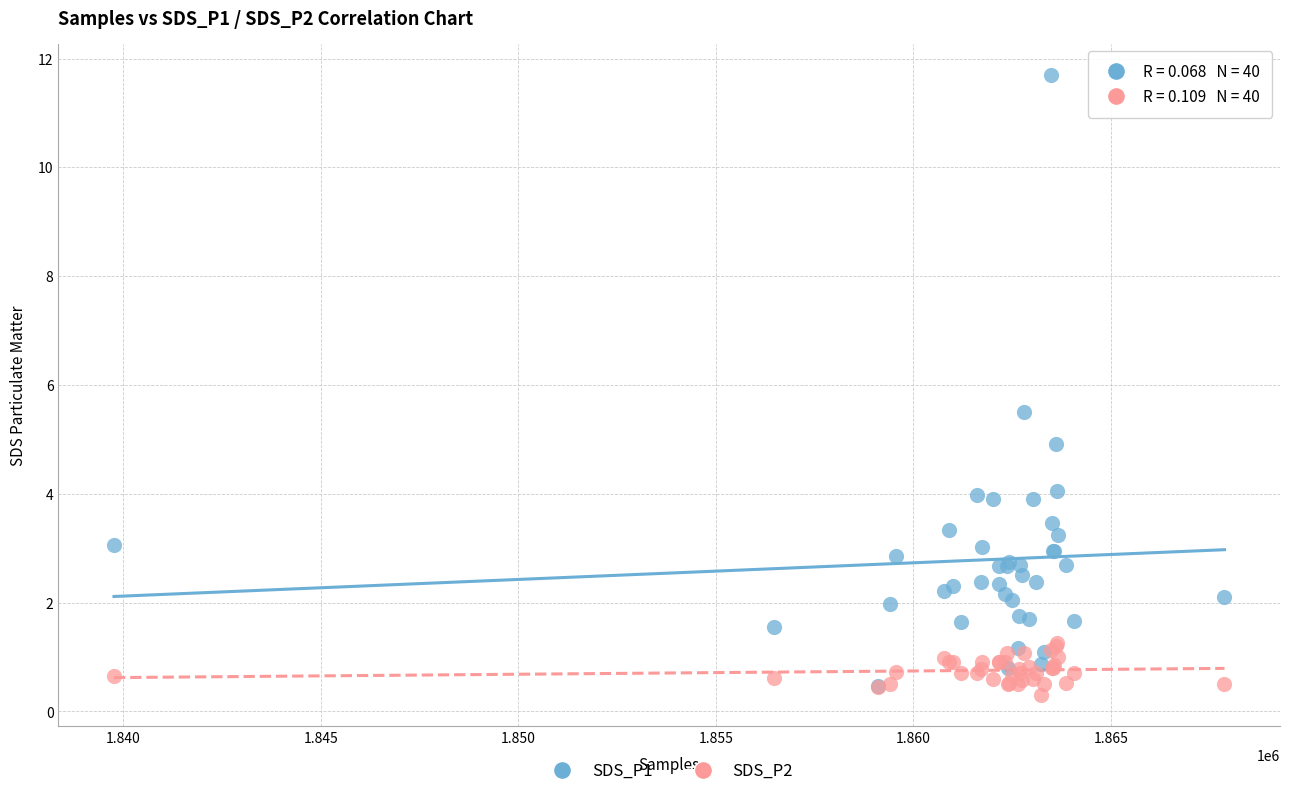

Which series reaches the minimum Y coordinate?

SDS_P2